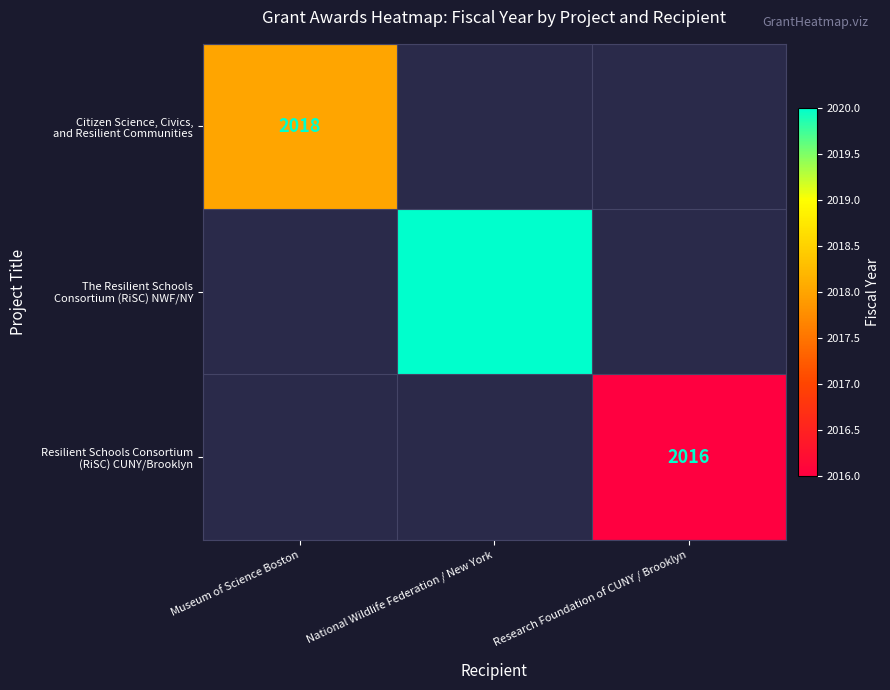

List the labels in order of The Resilient Schools Consortium (RiSC) NWF/NY value, smallest first.

Museum of Science Boston, National Wildlife Federation / New York, Research Foundation of CUNY / Brooklyn